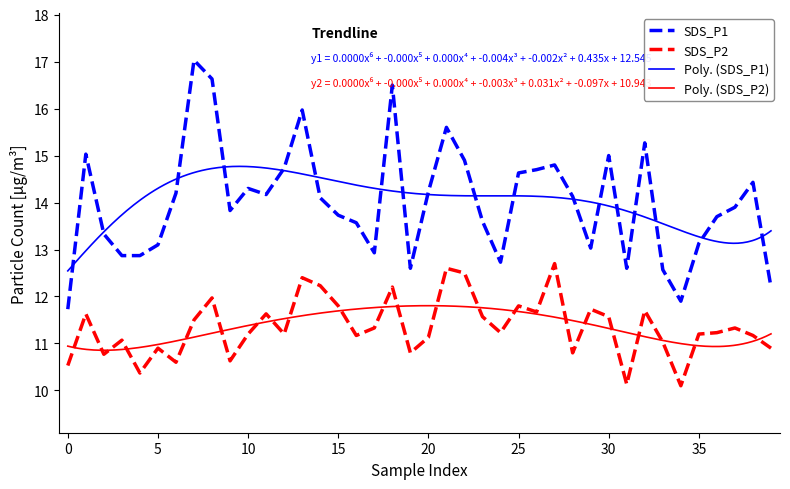

What is the sum of all SDS_P1 values?

560.3